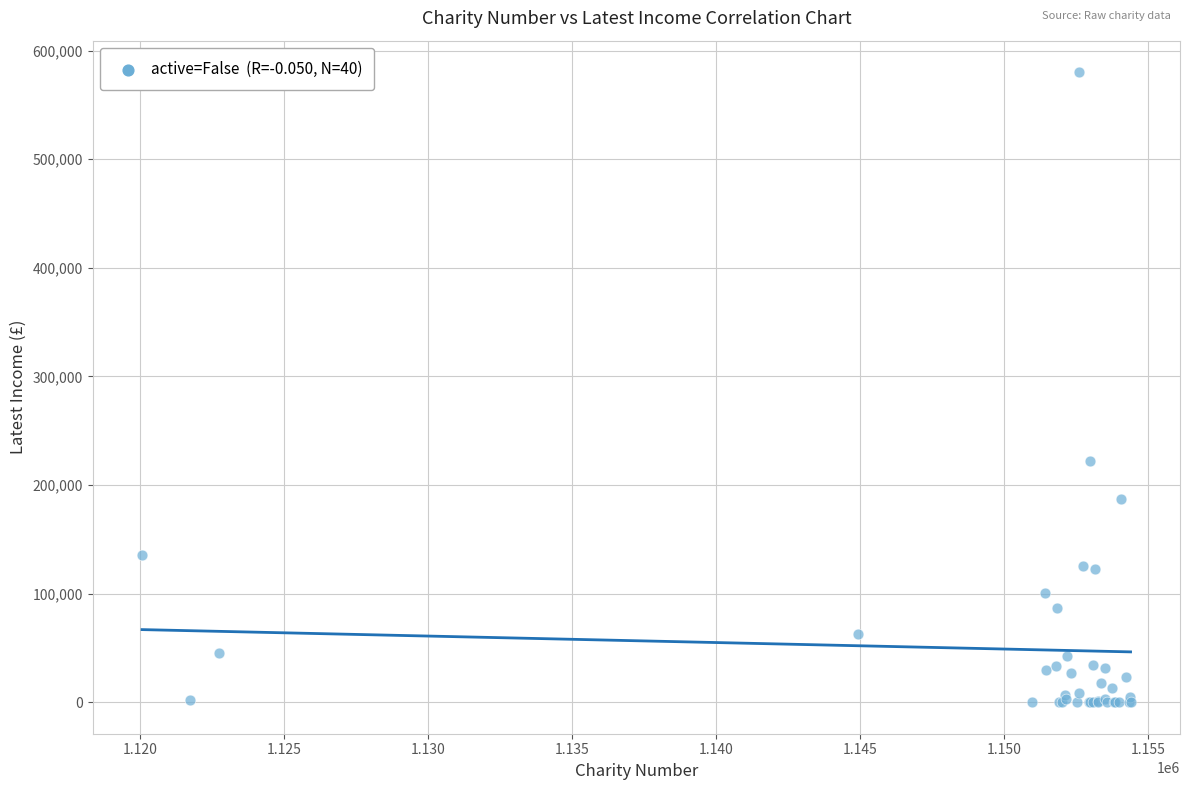

What Y value in the scatter plot is closest to 290047?

221753